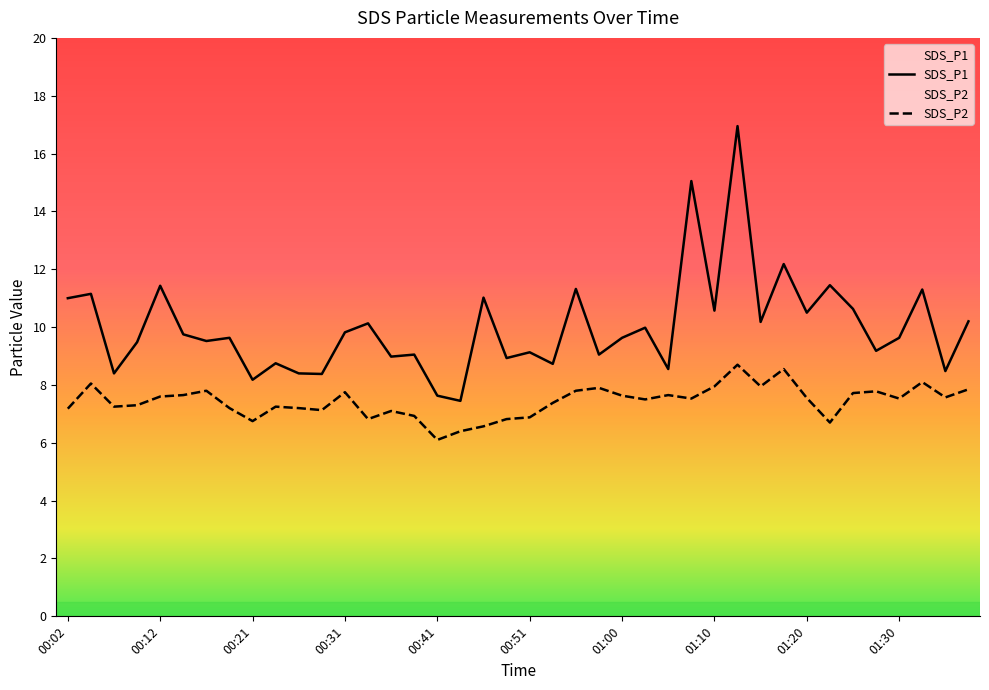

True or false: SDS_P2 and SDS_P1 intersect in this chart.

False